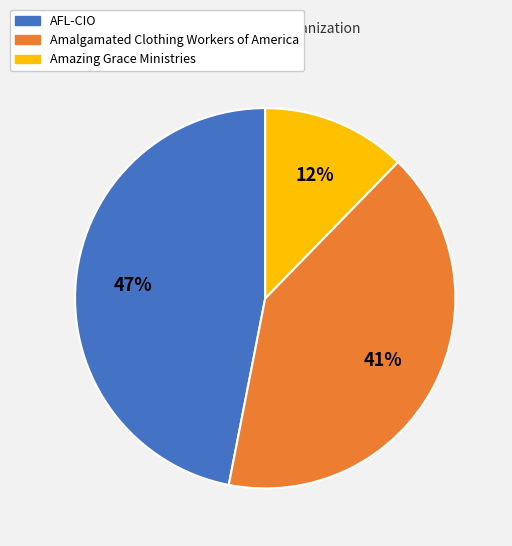

Rank the categories by value from highest to lowest.

AFL-CIO, Amalgamated Clothing Workers of America, Amazing Grace Ministries